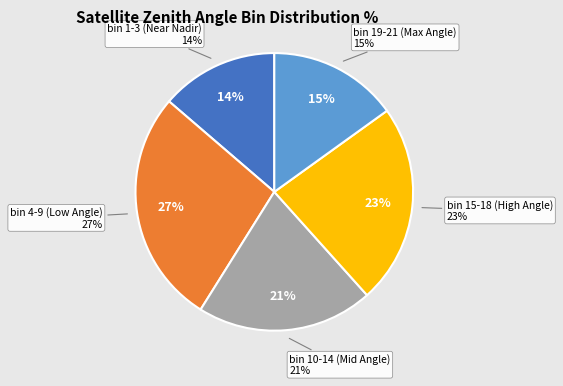

Between satz_bin_n=19 and satz_bin_n=9, which is larger?

satz_bin_n=9